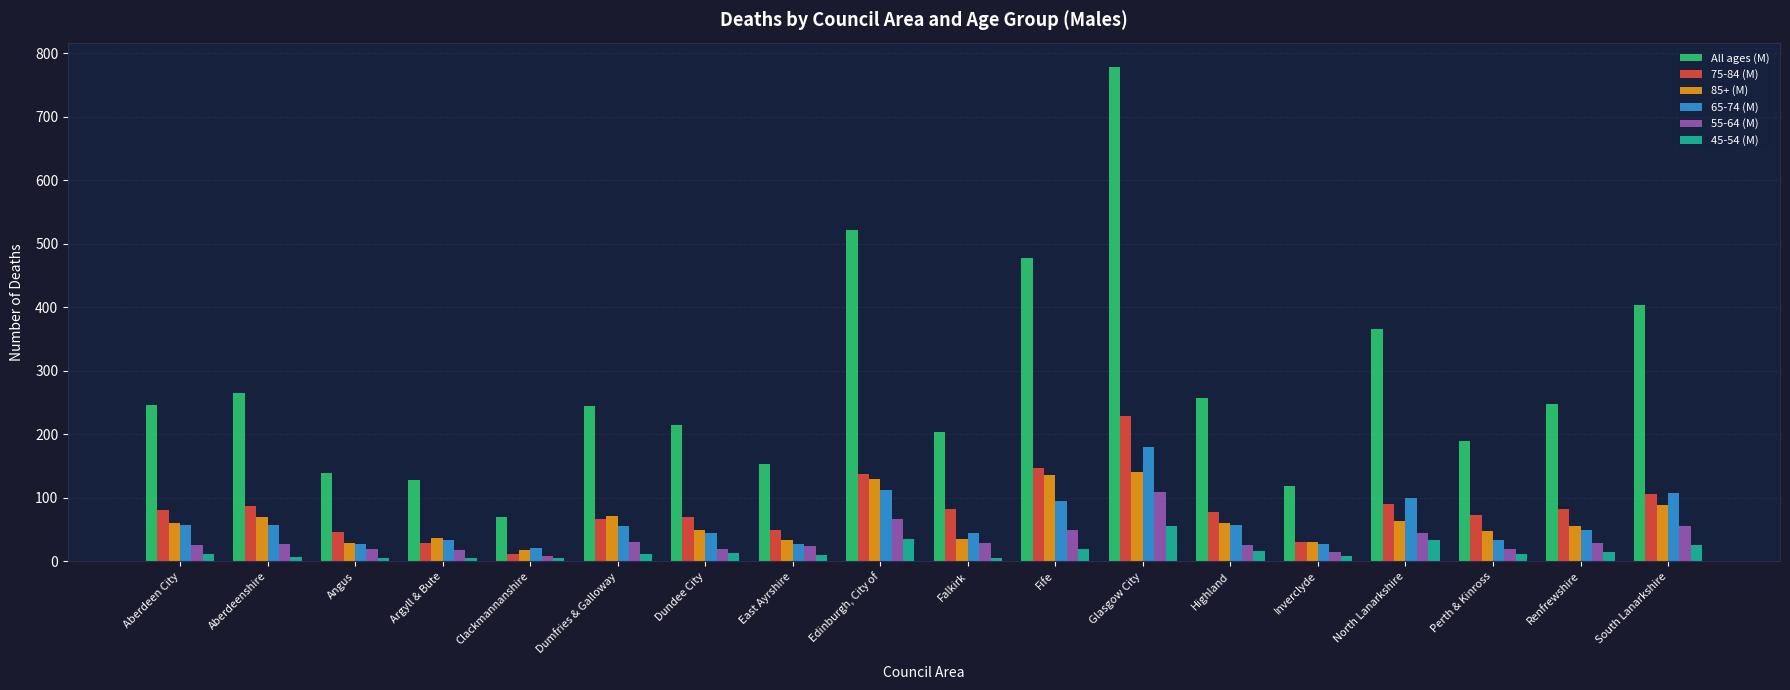

Are the bars grouped side by side (vs. stacked)?

Yes